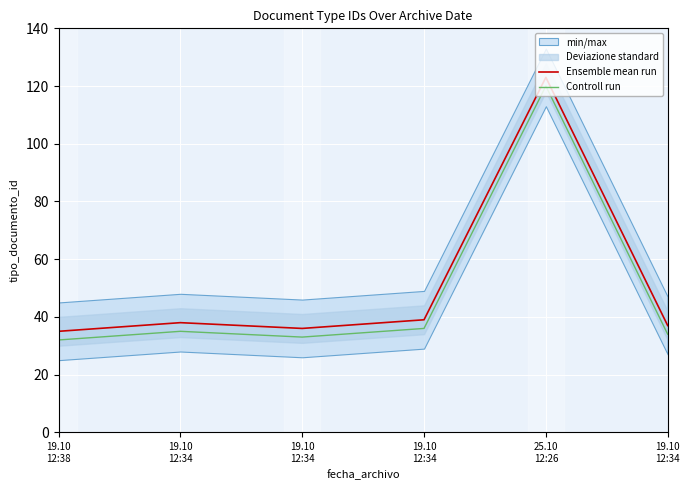

What is the sum of all Ensemble mean run values?

308